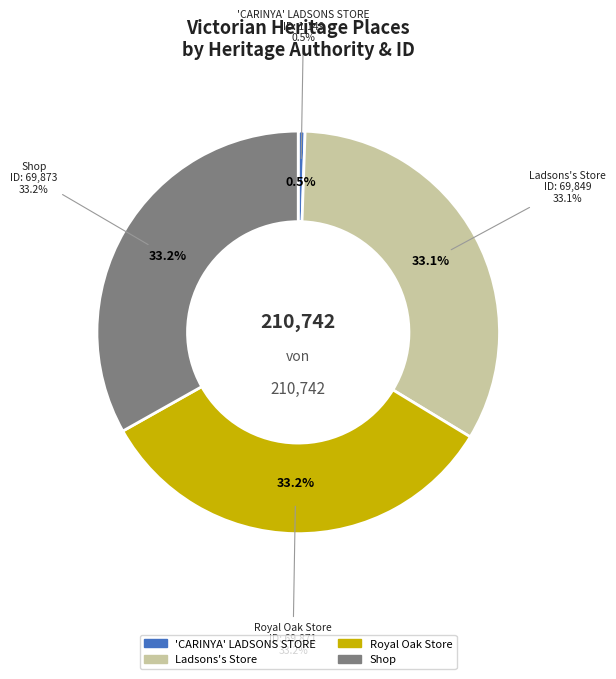

Which has a higher value, 'CARINYA' LADSONS STORE or Ladsons's Store?

Ladsons's Store